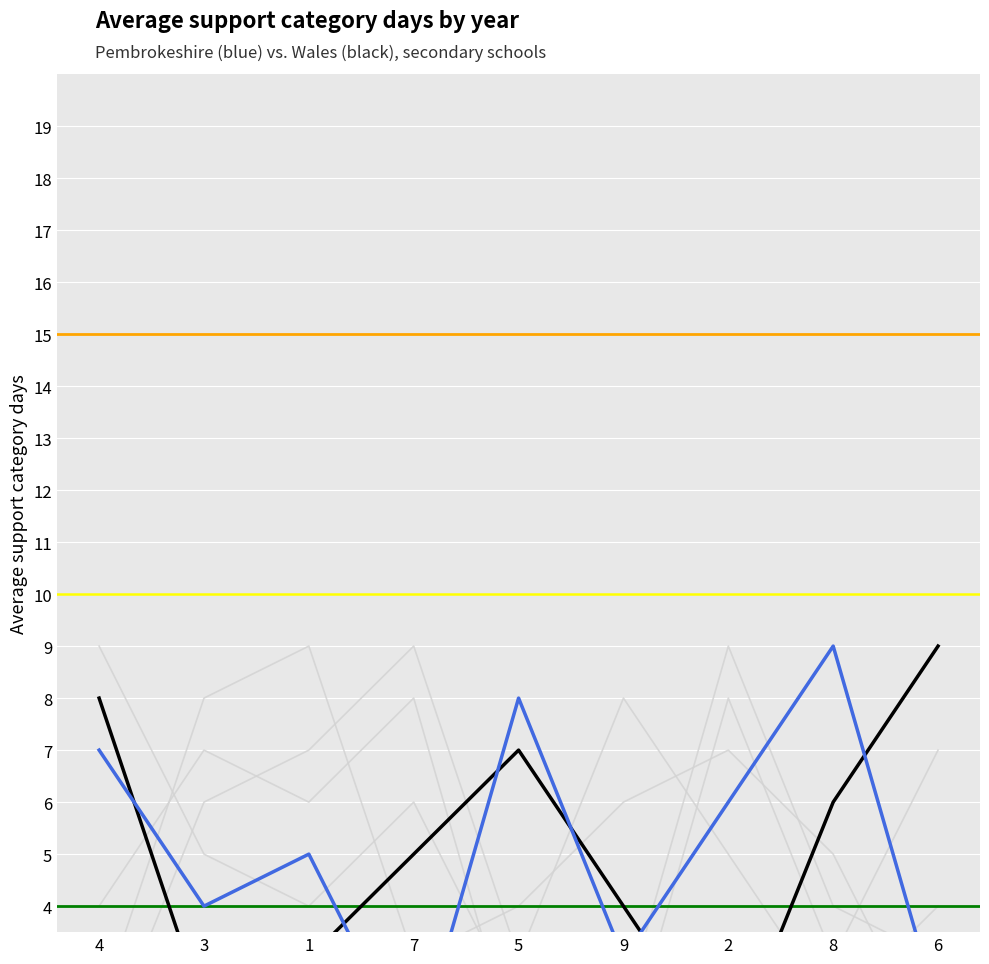

How many values in the col_8 series exceed 5?

4